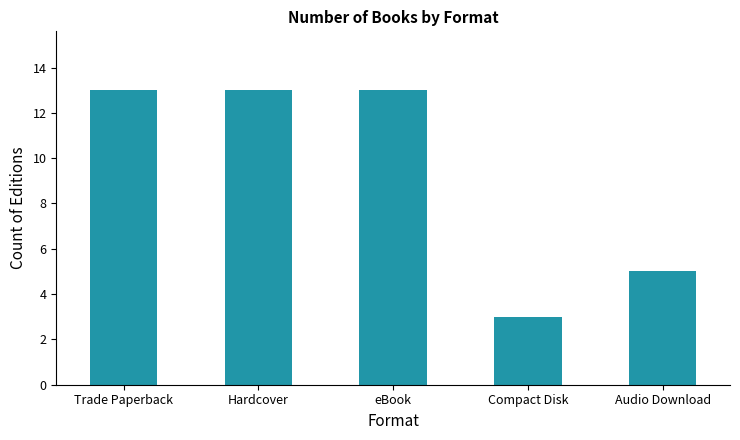

What is the value of the 2nd bar from the left?

13